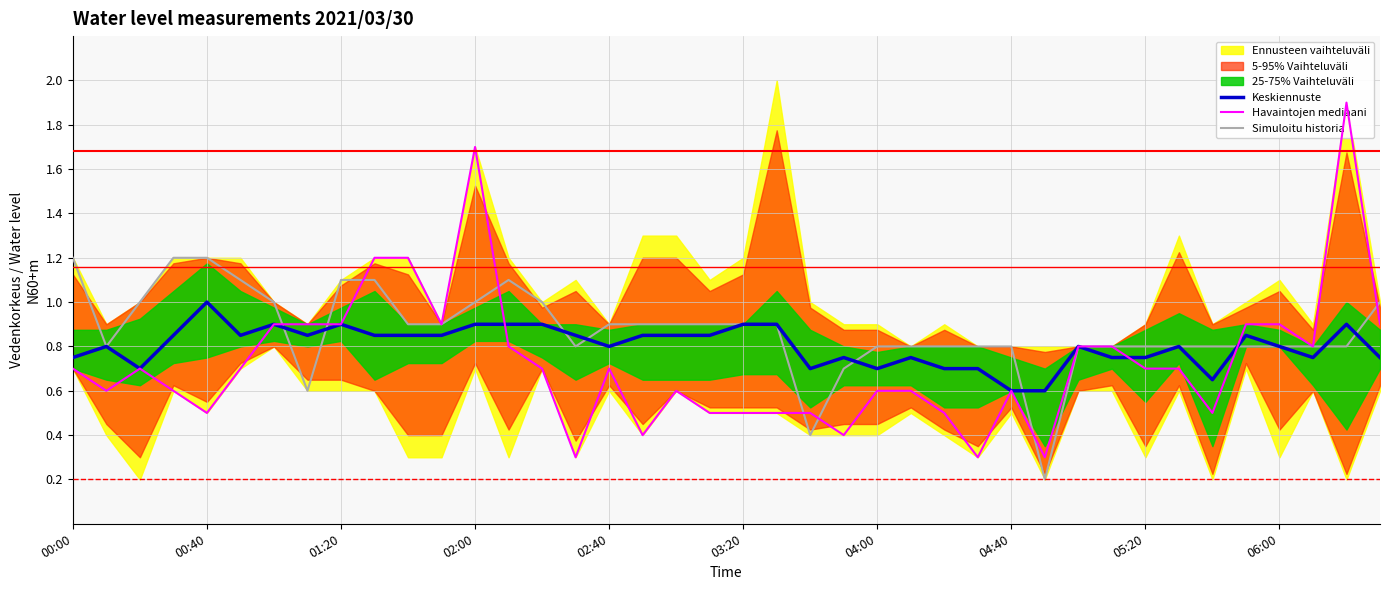

What is the minimum value for Keskiennuste?

0.6